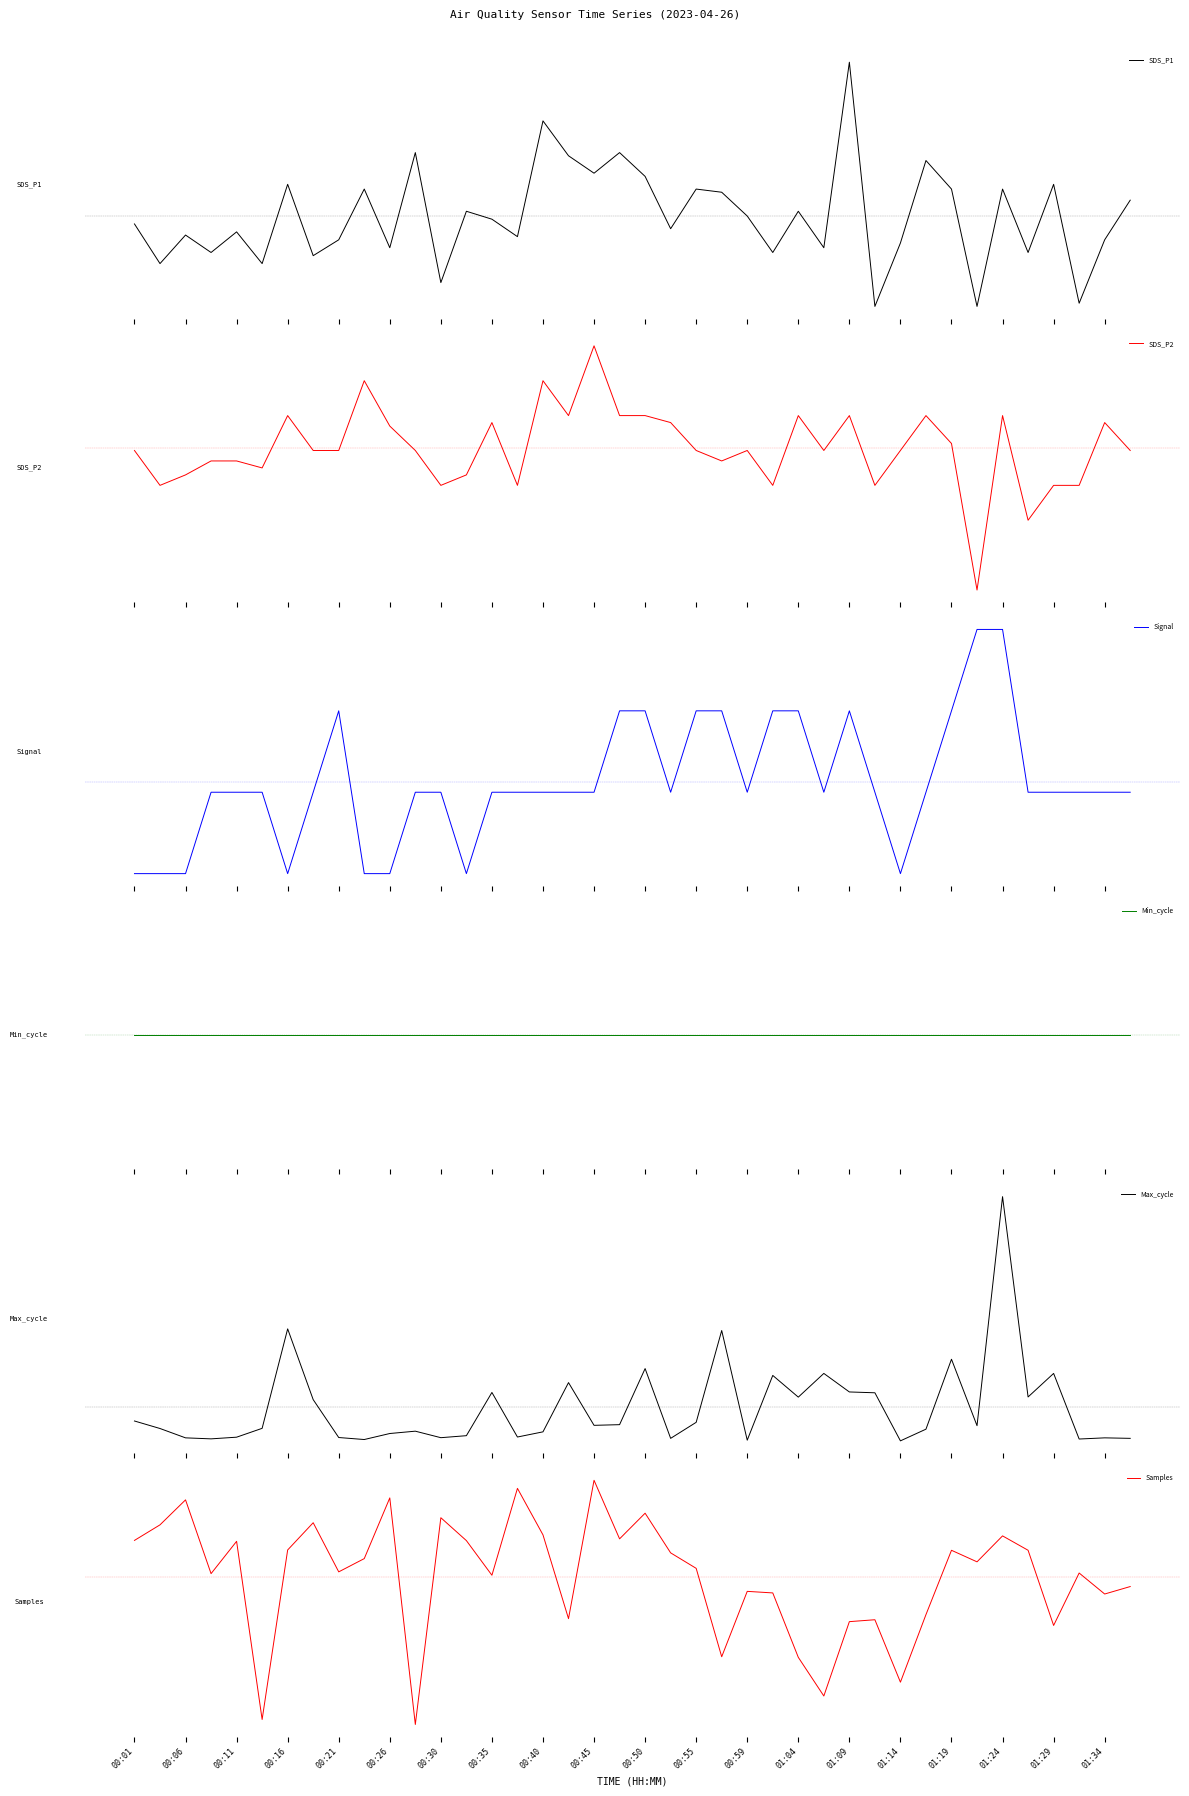

True or false: Max_cycle has a value of -0.2 at 01:34.

False